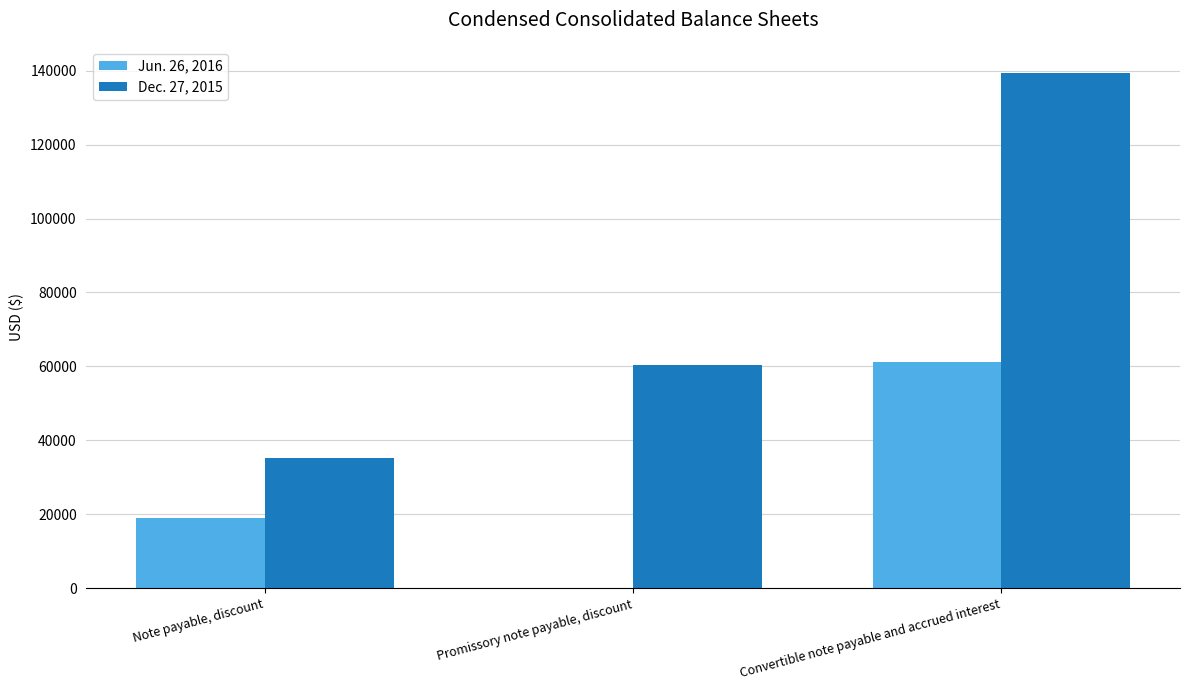

Between Note payable, discount and Convertible note payable and accrued interest, which series saw the biggest shift?

Dec. 27, 2015